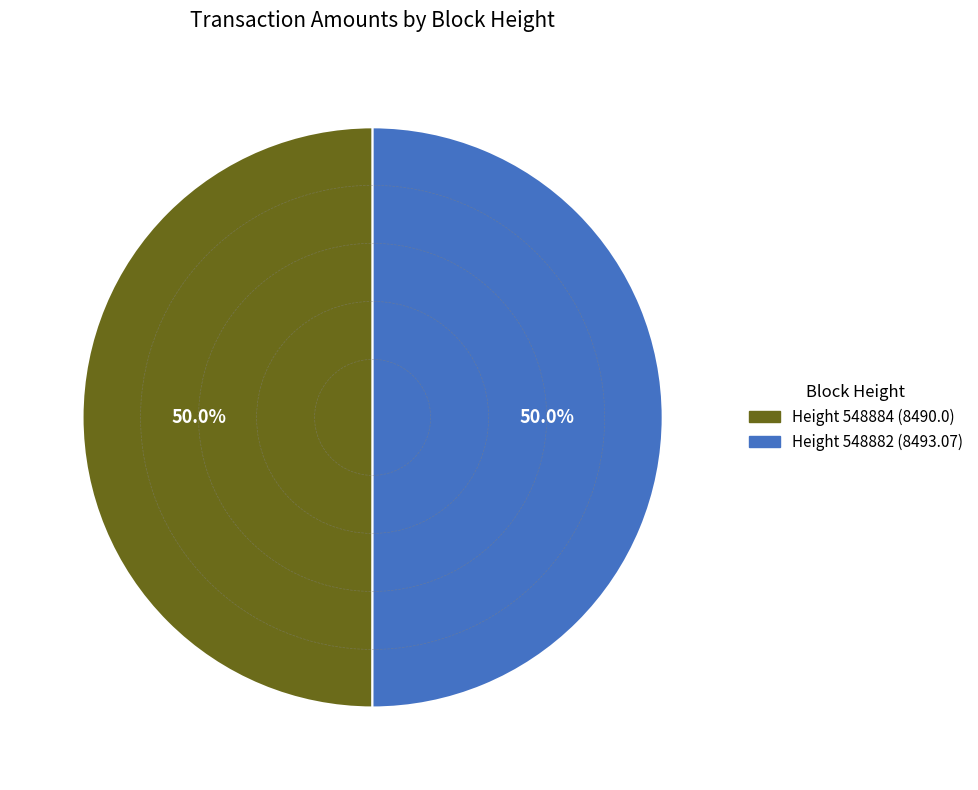

What is the ratio of the value at Height 548884 (8490.0) to the value at Height 548882 (8493.07)?

1.0